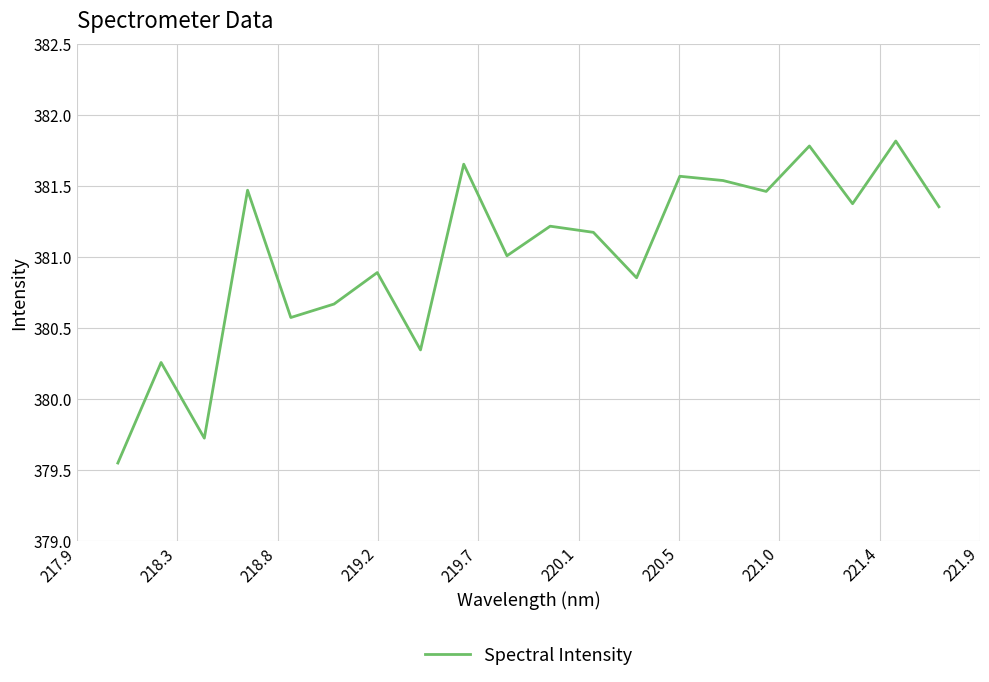

What is the average value?

381.0